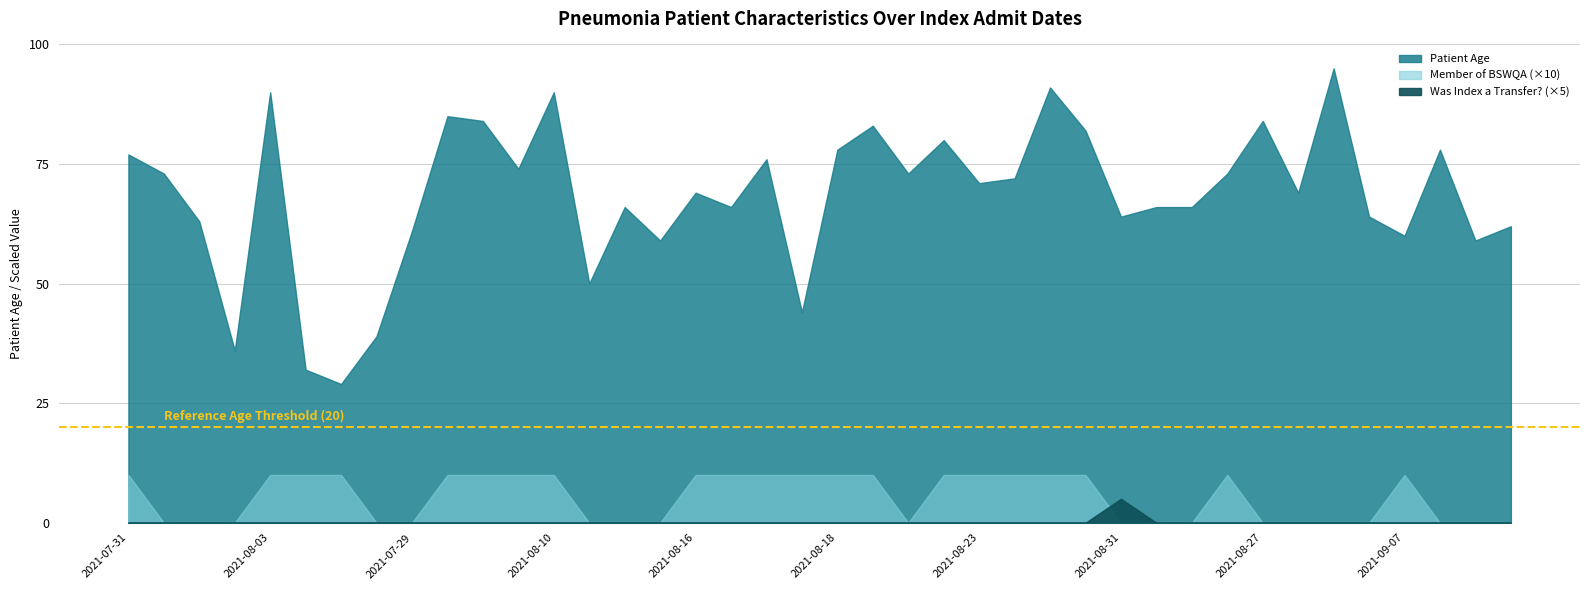

True or false: Was Index a Transfer? and Patient Age cross at least once.

False